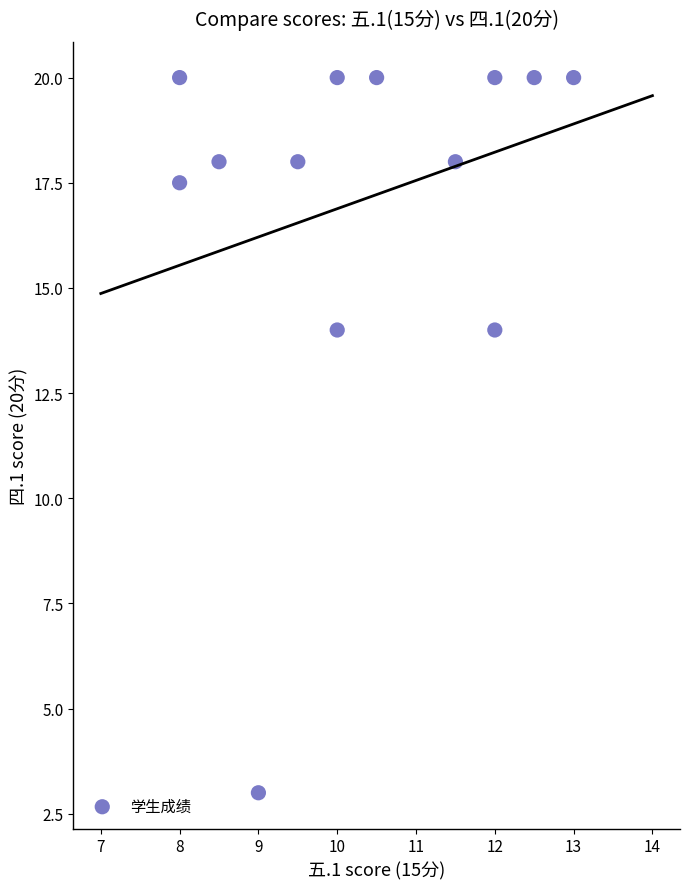

What is the range of Y values (max minus min)?

17.0